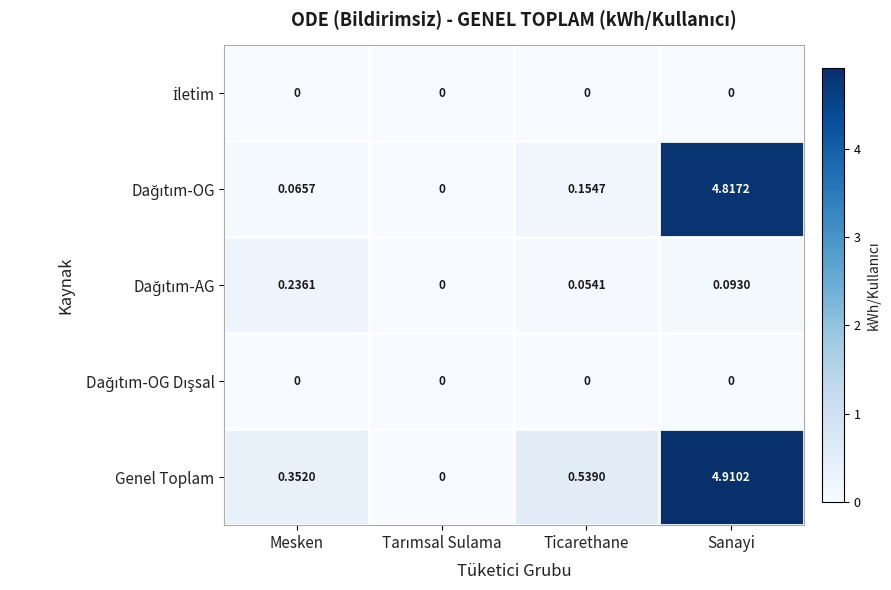

Which series has the largest total across all categories?

Genel Toplam